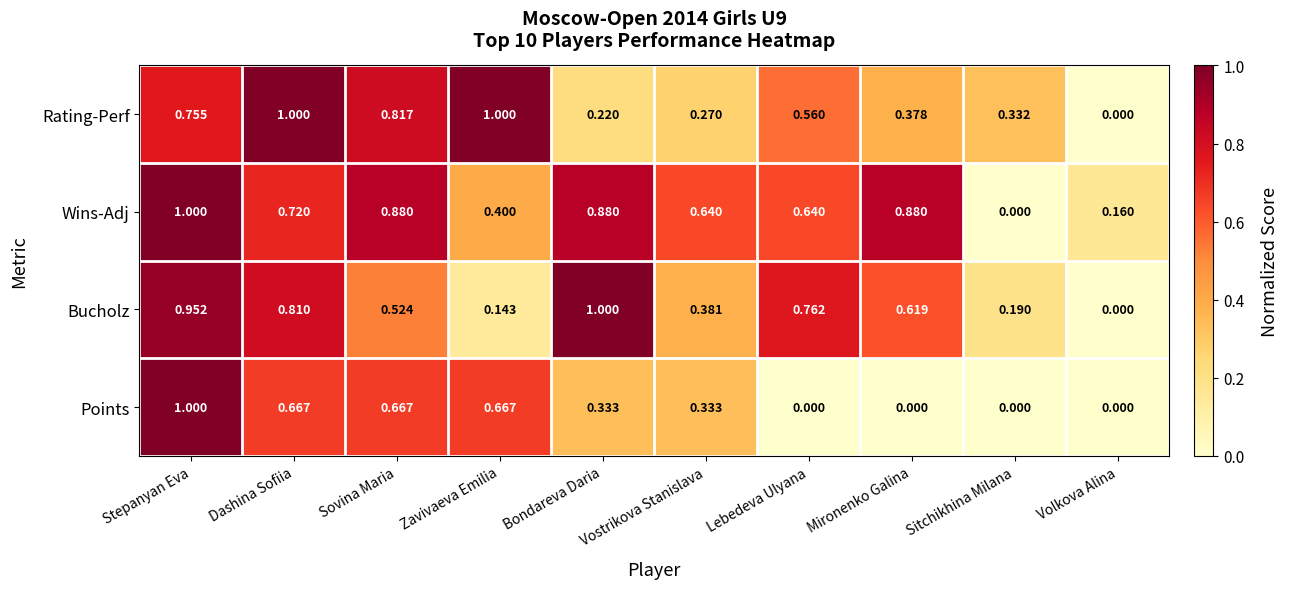

At which label does Bucholz reach its peak?

Bondareva Daria